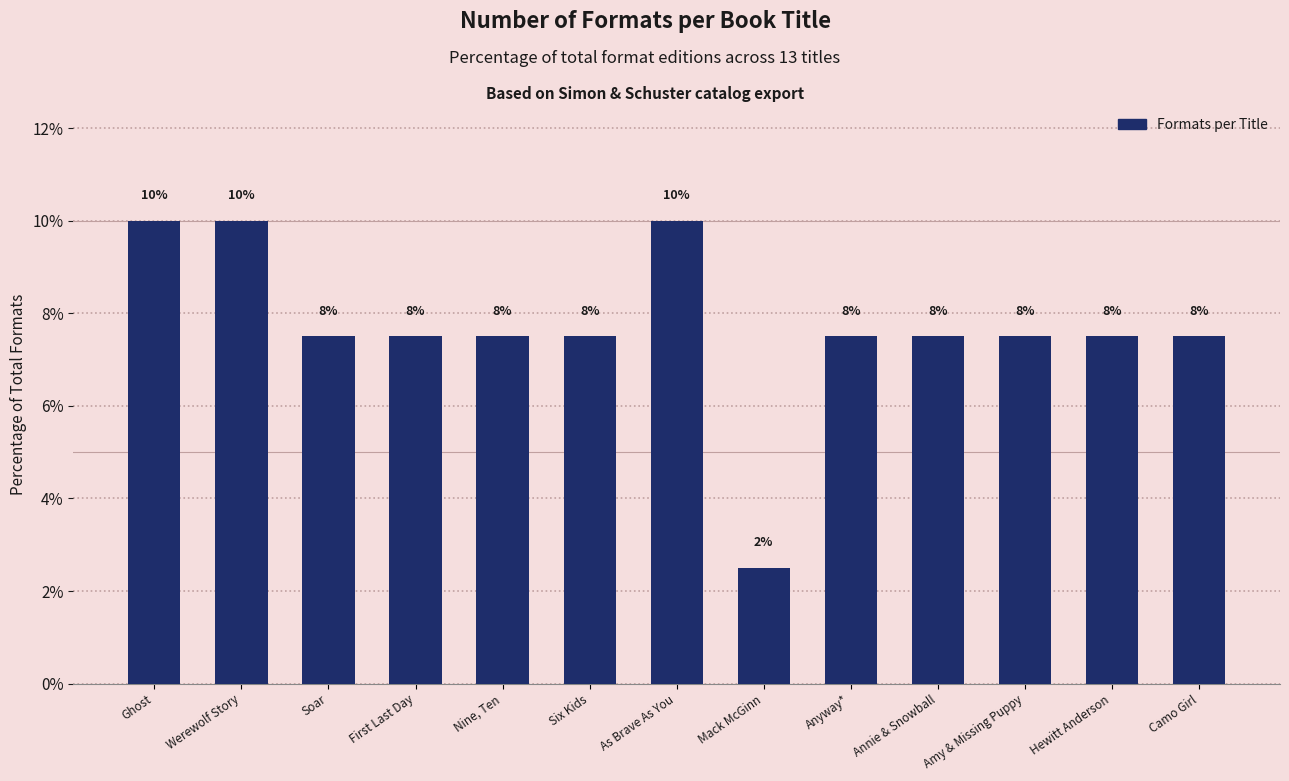

Are the bars horizontal?

No